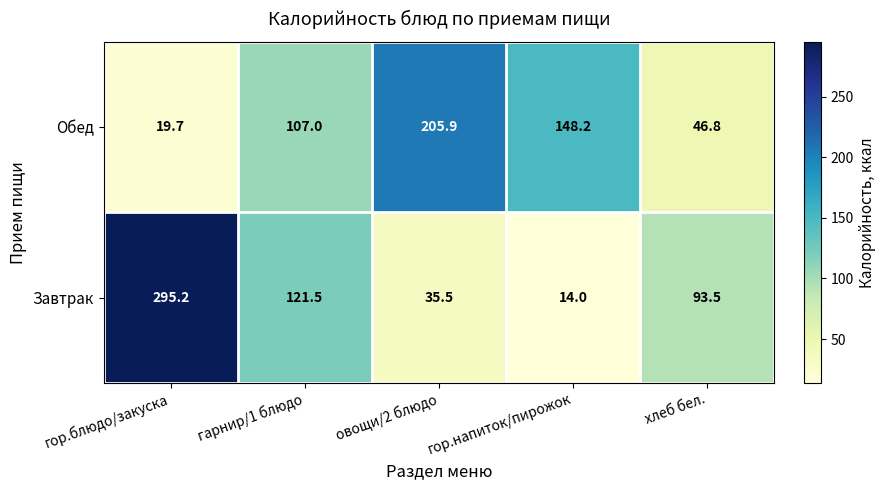

How many distinct data groups are displayed?

2